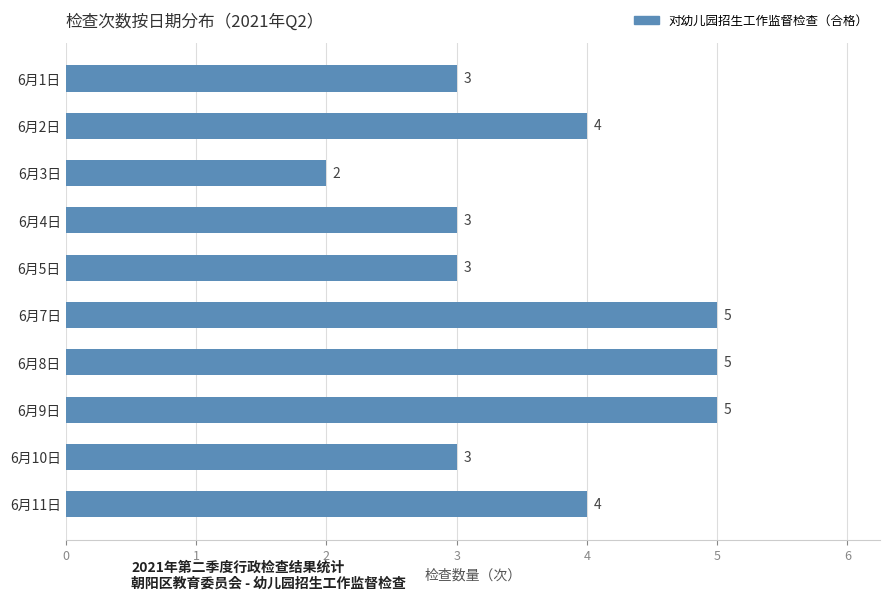

What is the change in value from 6月3日 to 6月4日?

+1